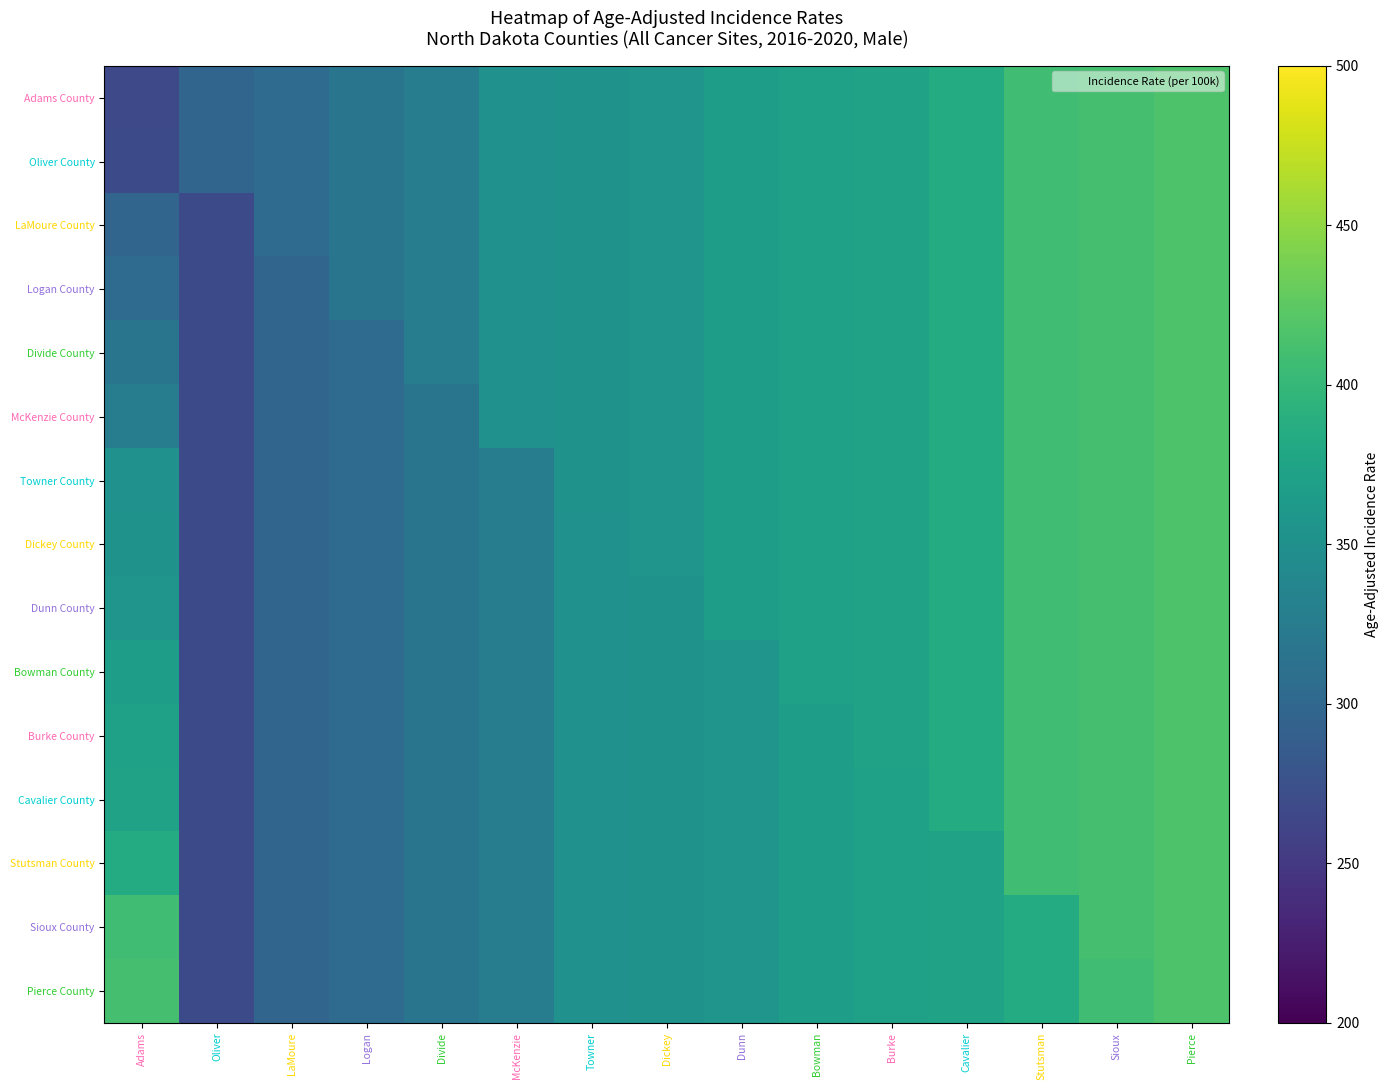

How many distinct data groups are displayed?

15